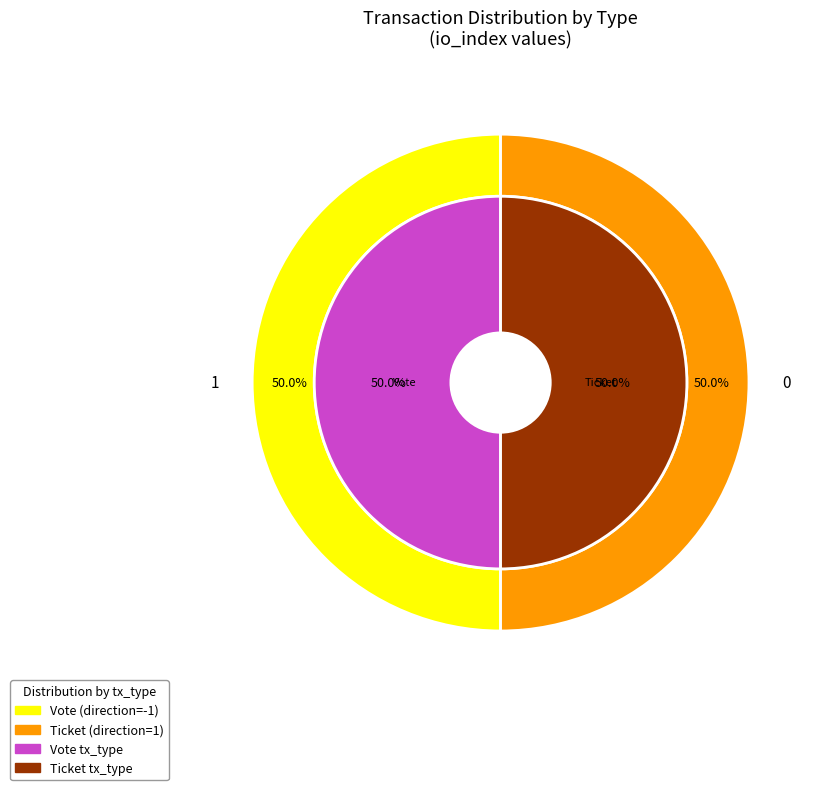

Which slice is the smallest?

Ticket